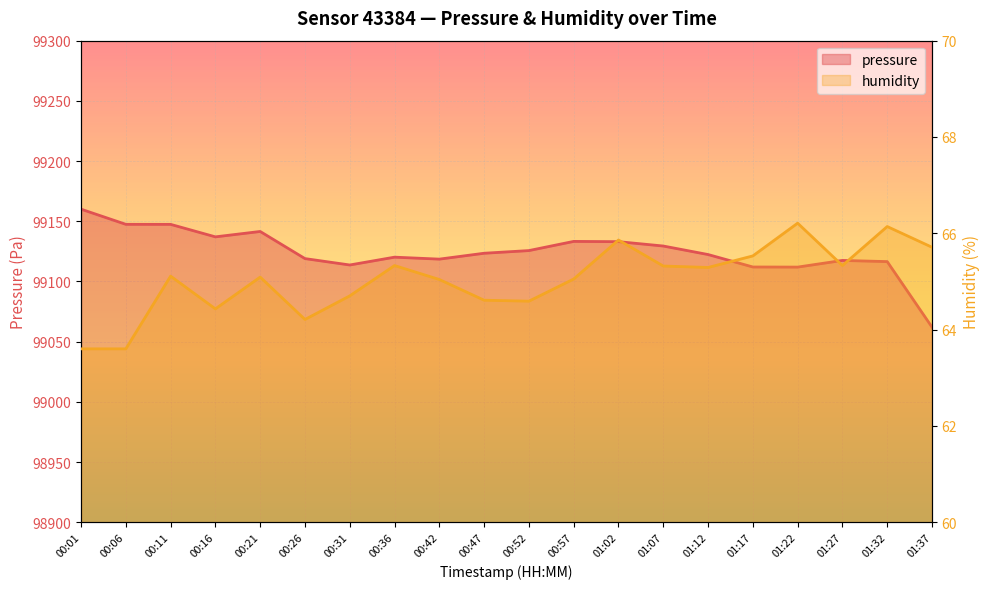

What is the total value across all series at 00:57?

99198.3